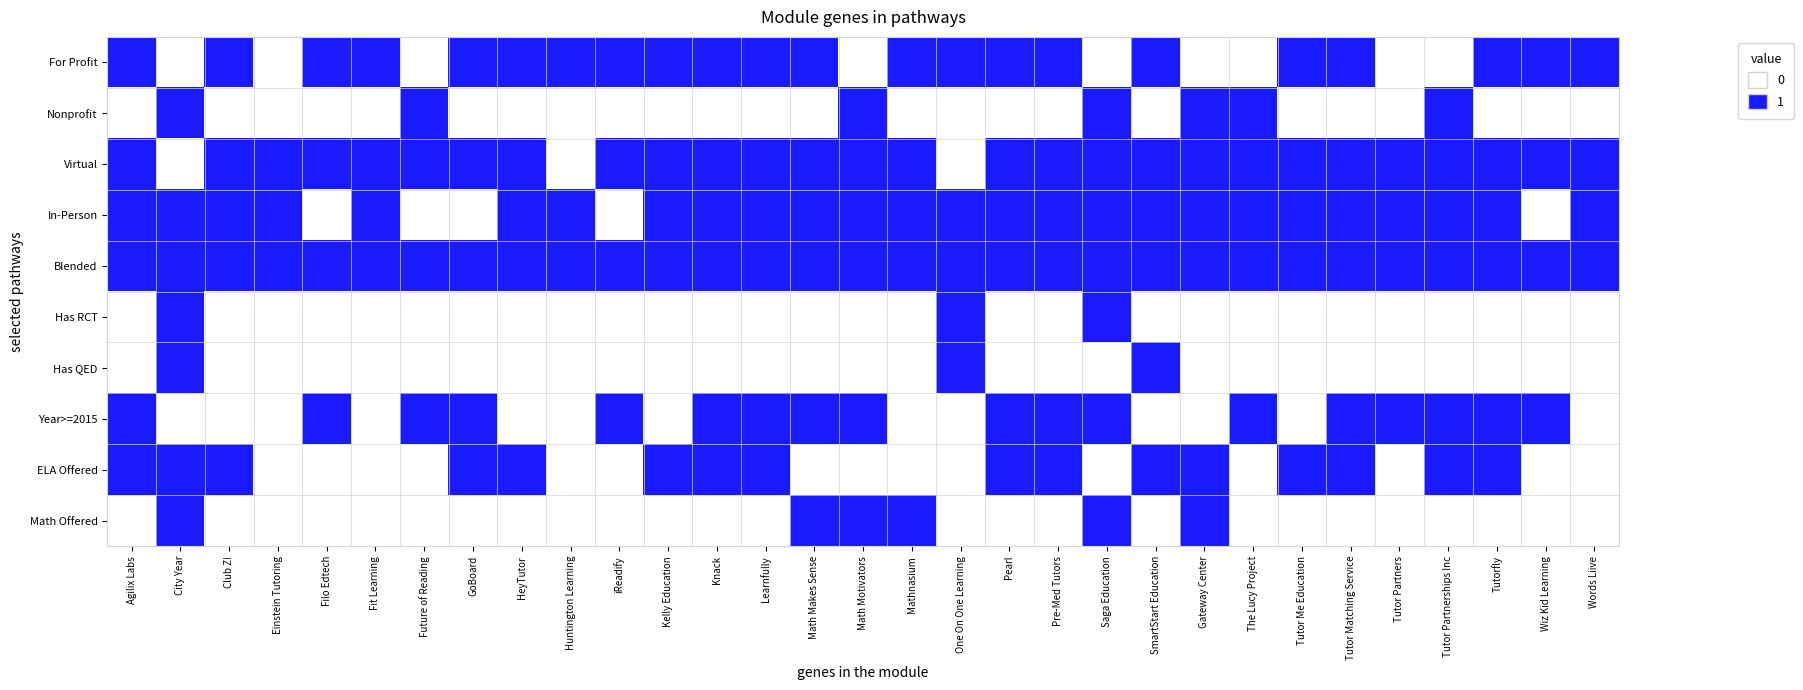

What is the maximum value shown in the chart?

1